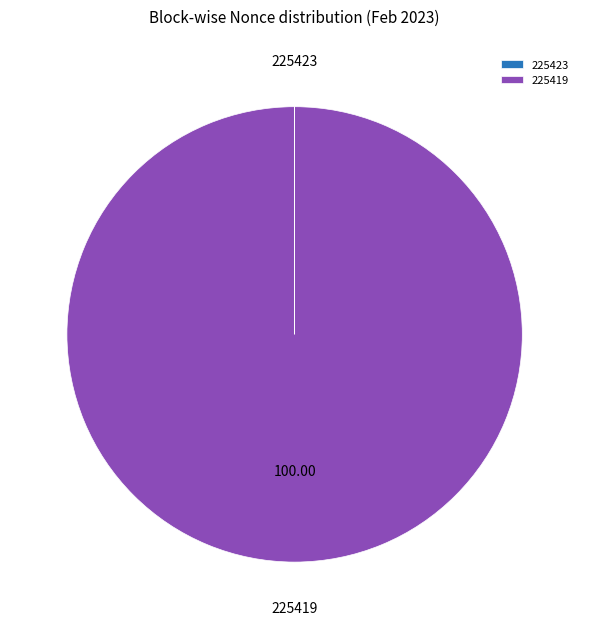

Is there any slice that represents more than half of the pie?

Yes